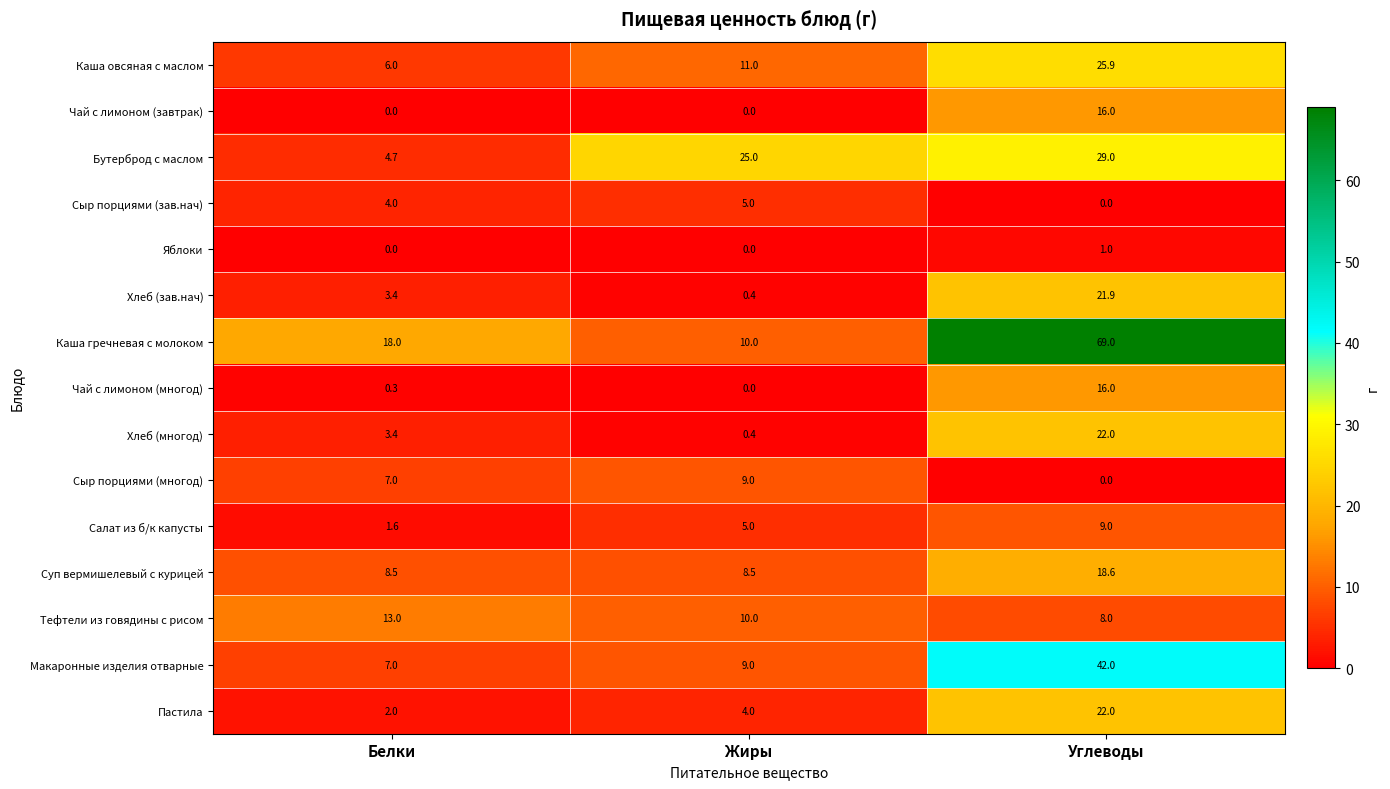

What is the difference between the highest and lowest values at Углеводы?

69.0